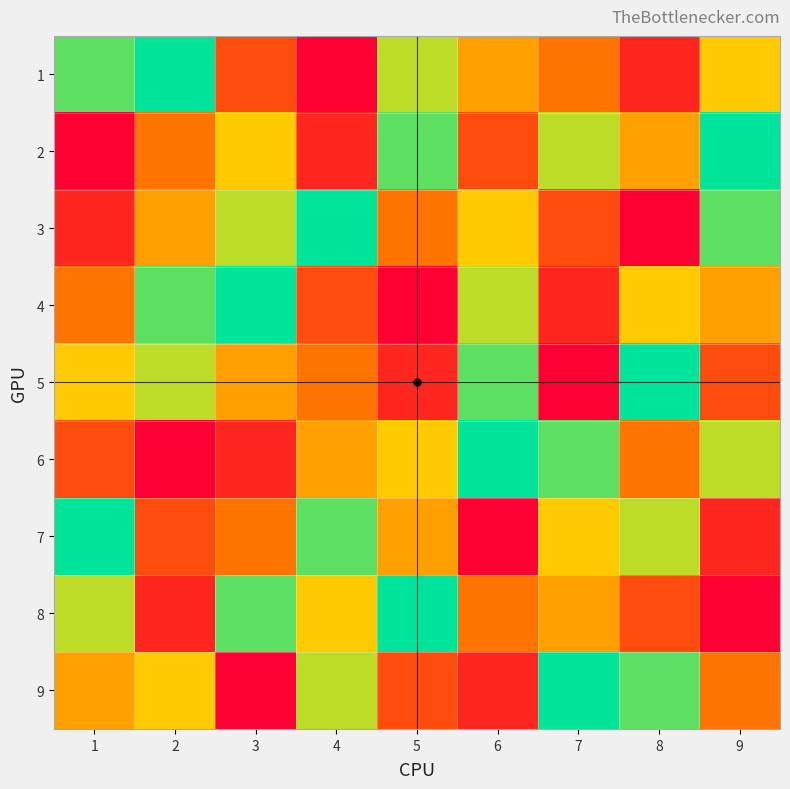

At how many categories does at least one series exceed 8?

9